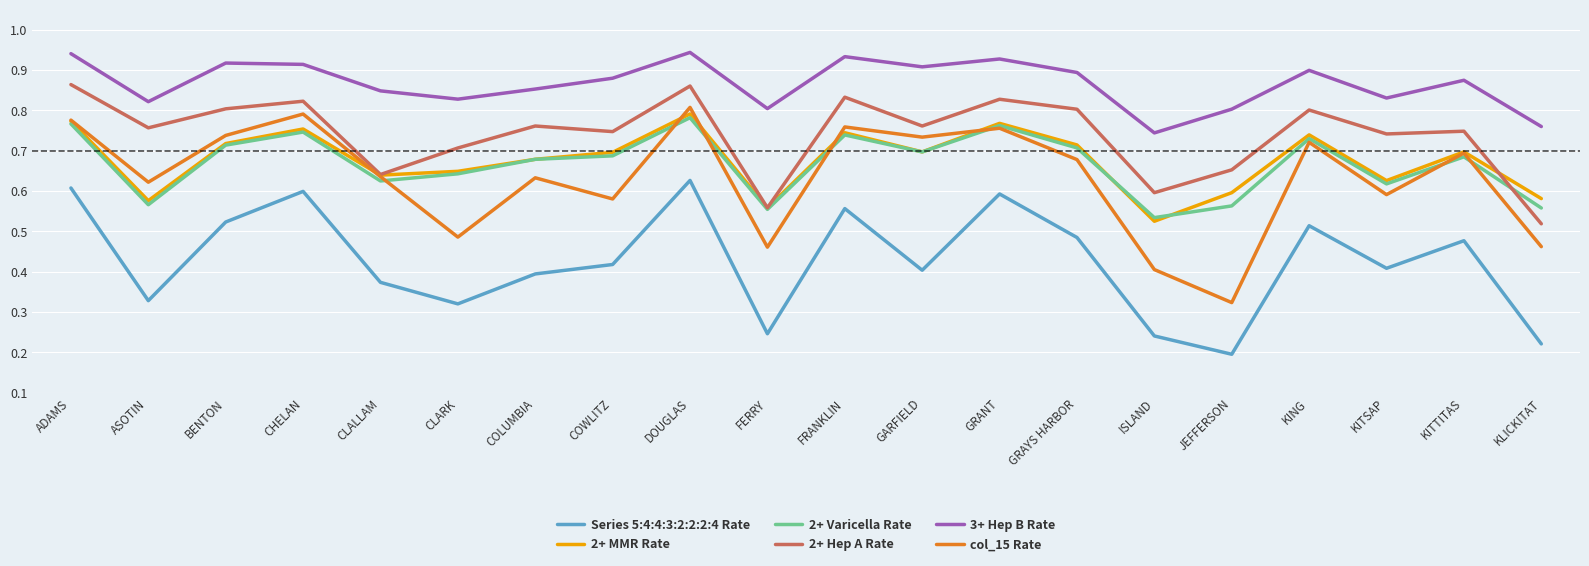

The value of 2+ Hep A Rate at ADAMS is 0.5. True or false?

False